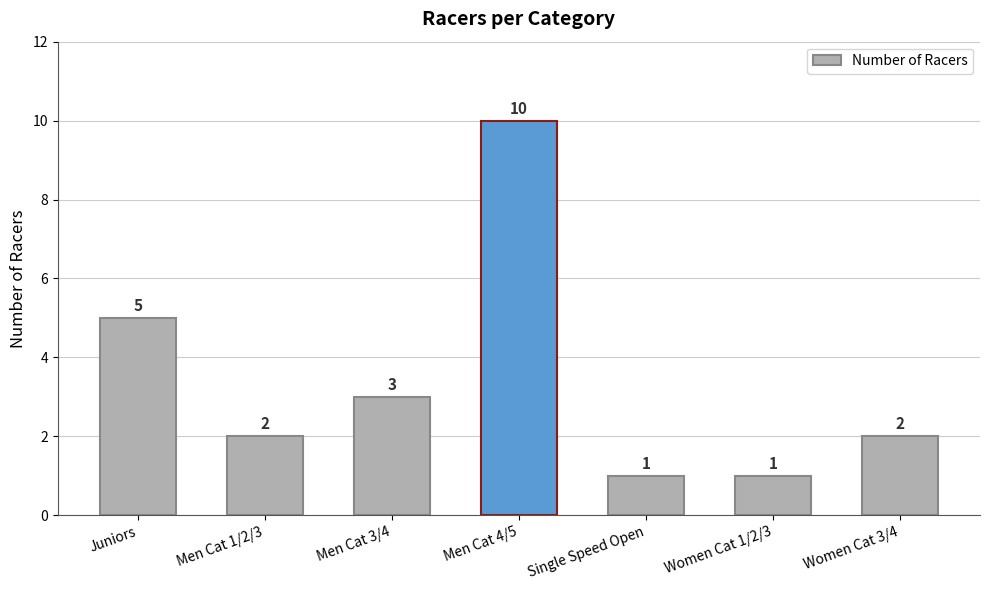

Count the number of data series in this chart.

1